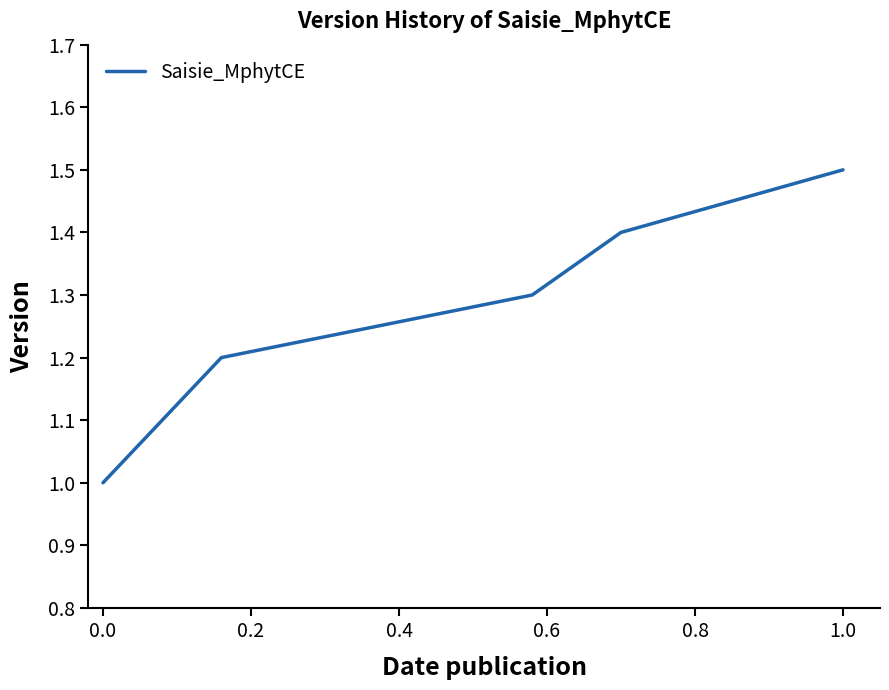

What is the smallest value displayed?

1.0